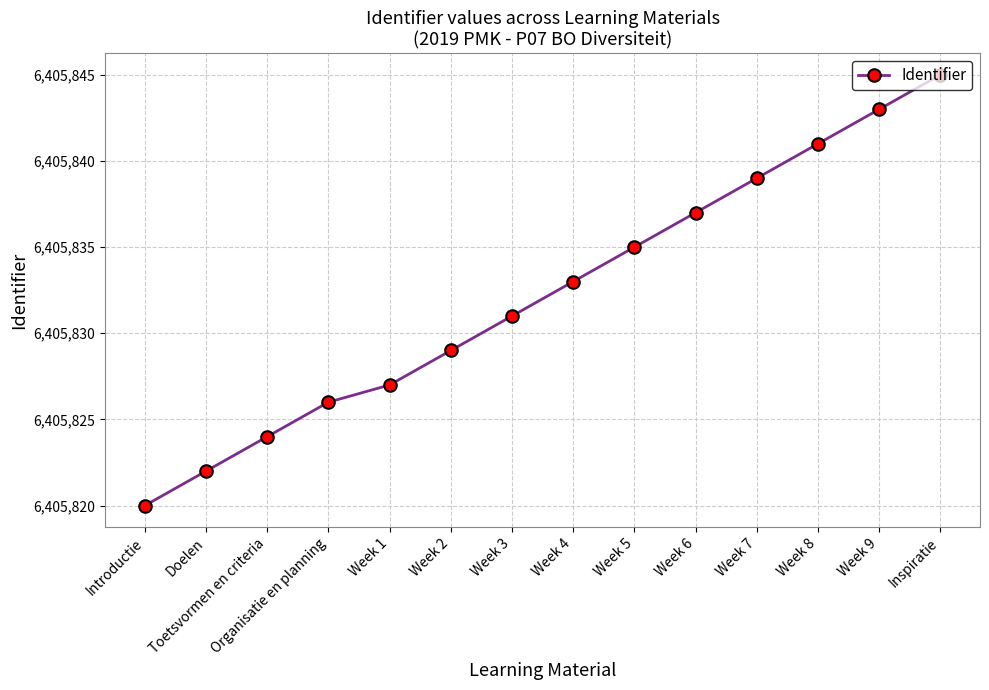

What is the label of the 7th point from the left?

Week 3